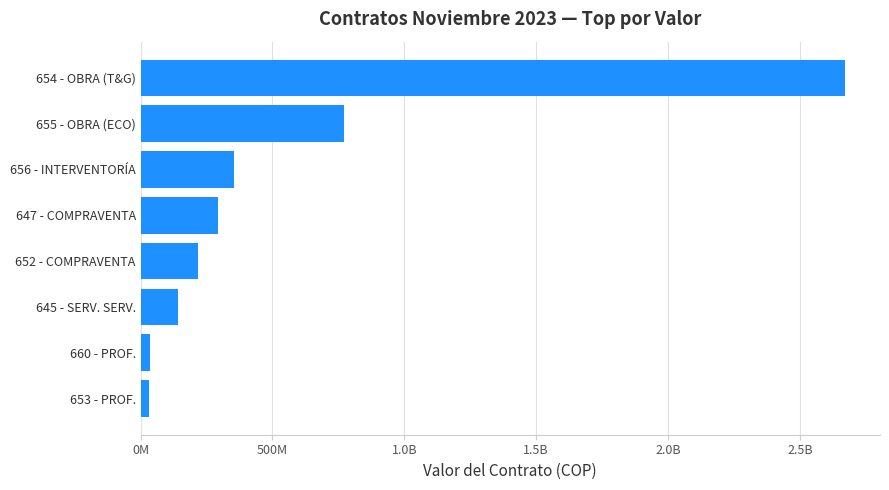

Are the bars horizontal?

Yes